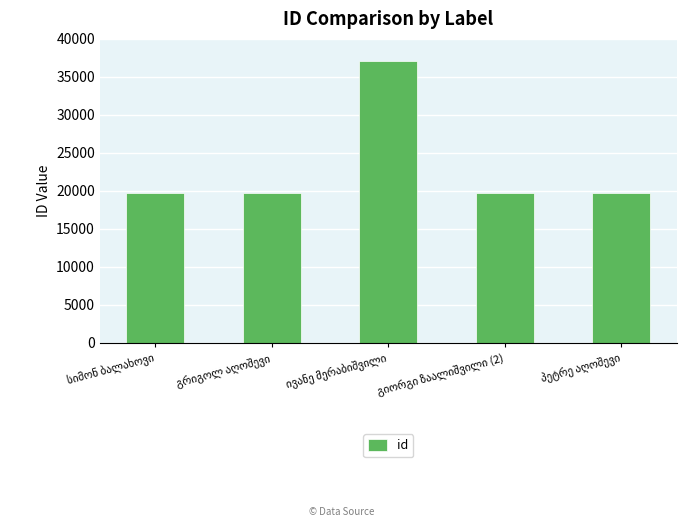

What is the smallest value displayed?

19762